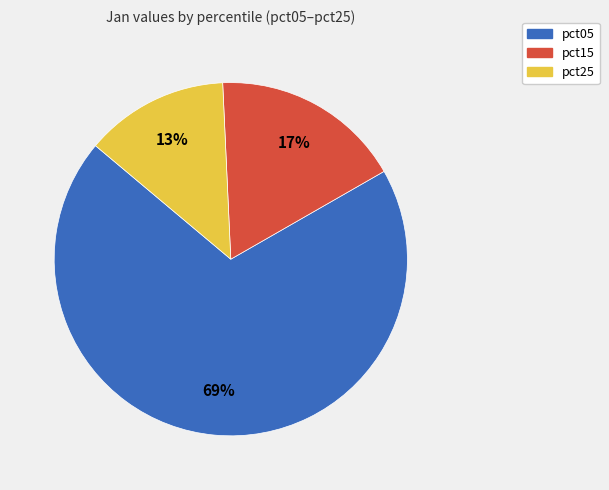

Does any single category account for the majority?

Yes